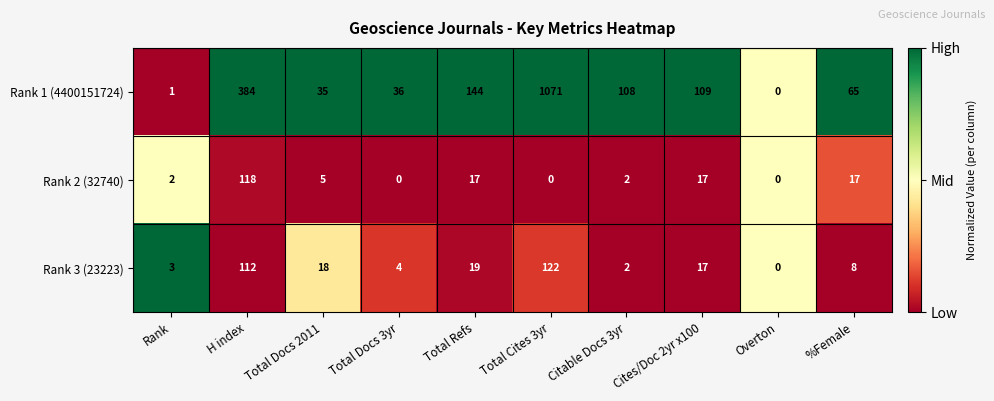

The Rank 3 (23223) series shows 3 at Rank. True or false?

True